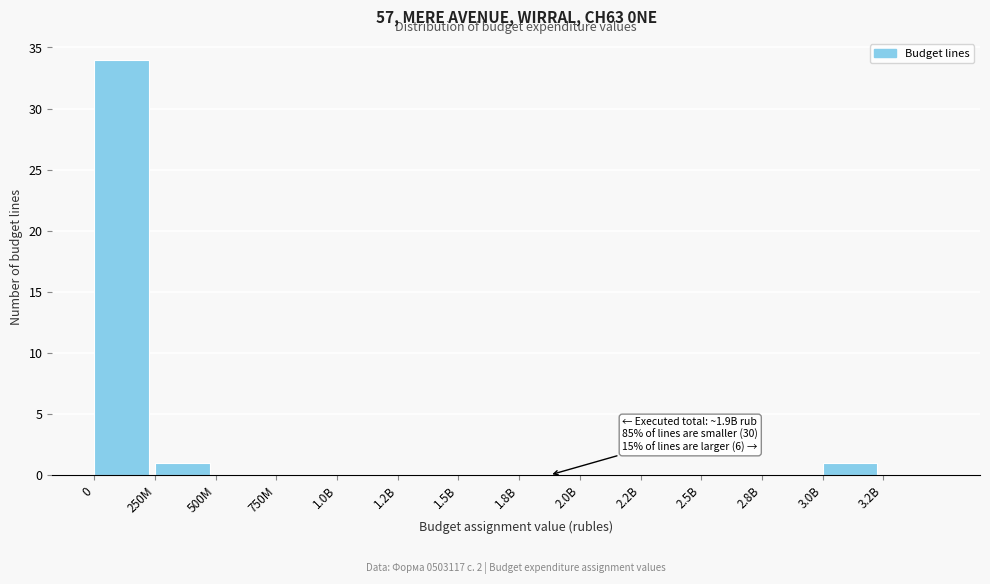

Reading left to right, list all the values displayed in this chart.

0=34	250M=1	500M=0	750M=0	1.0B=0	1.2B=0	1.5B=0	1.8B=0	2.0B=0	2.2B=0	2.5B=0	2.8B=0	3.0B=1	3.2B=0